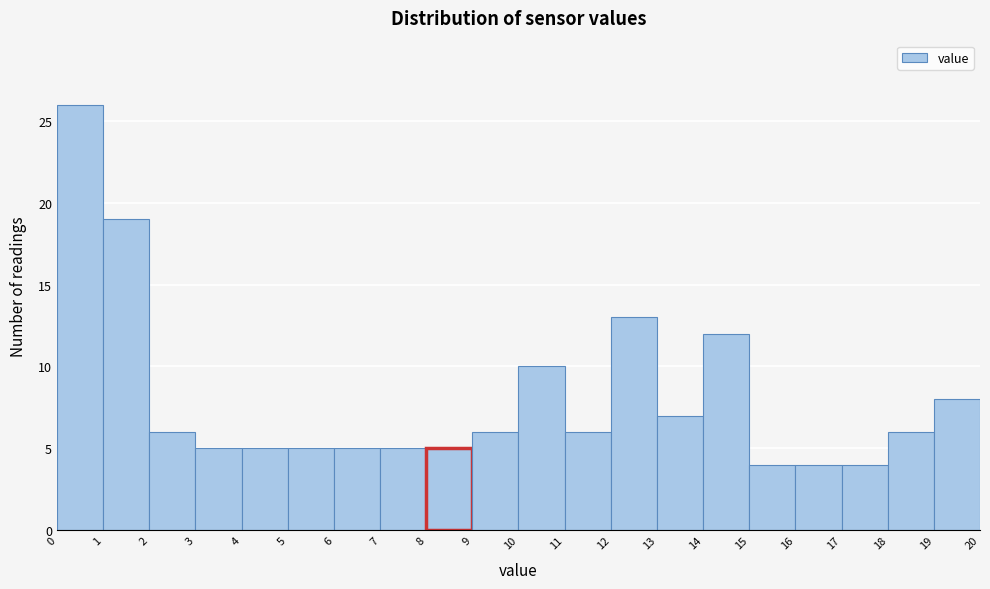

Over which range of the x-axis is the bar tallest?

0 to 1